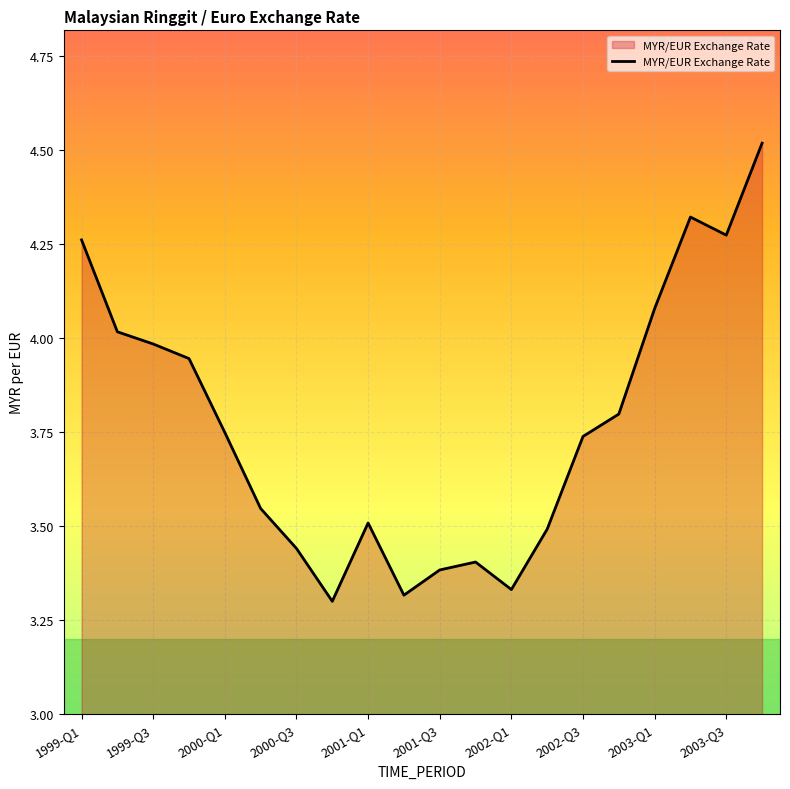

What is the maximum value shown in the chart?

4.5